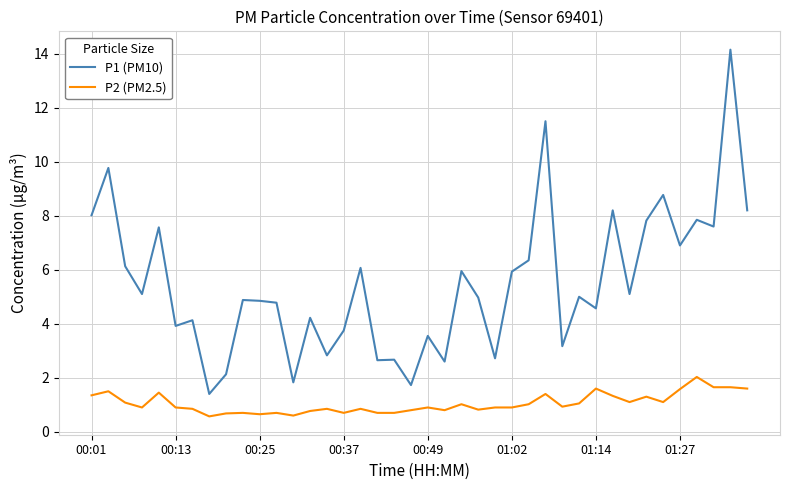

What is the greatest value displayed?

14.2